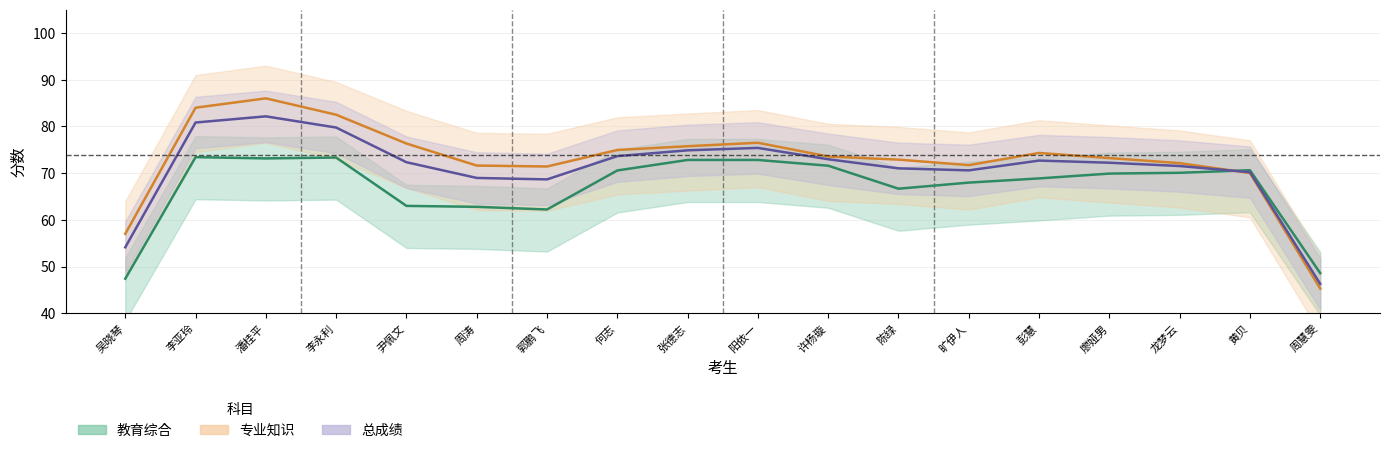

Count the number of categories in the chart.

18